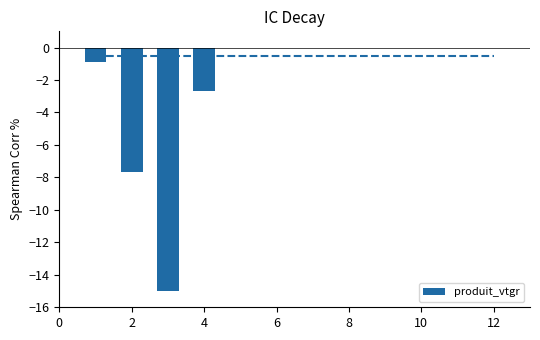

Reading left to right, extract all data points from this chart.

-0.9	-7.7	-15.0	-2.7